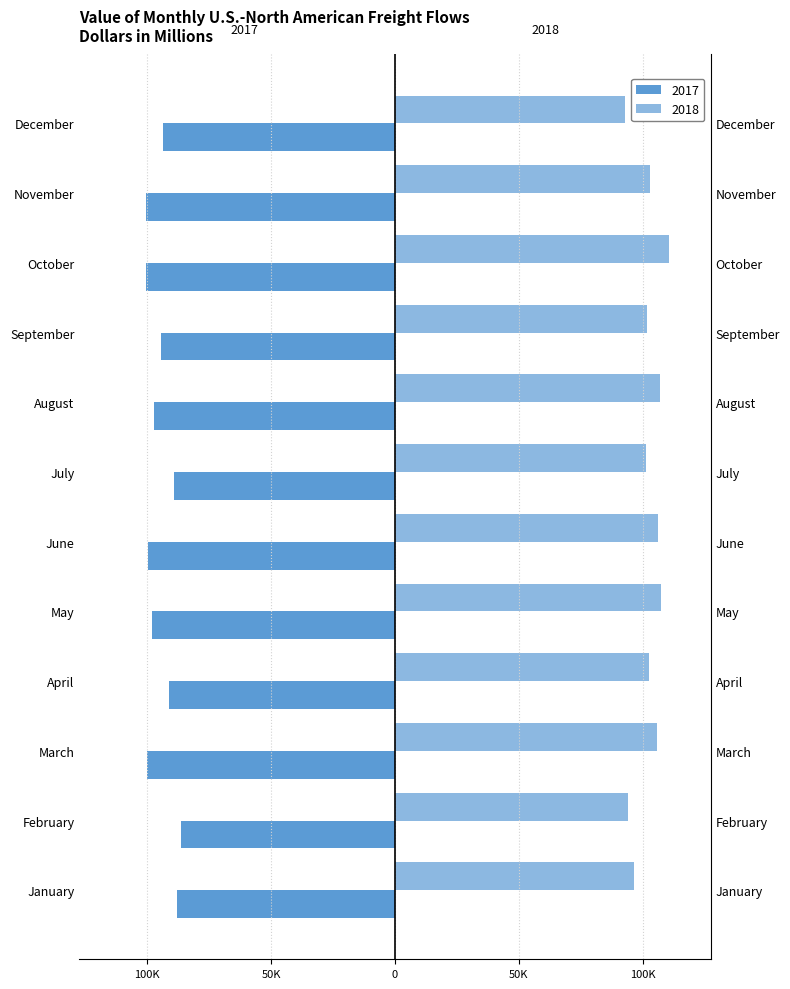

How many values in the 2017 series exceed -94379?

5